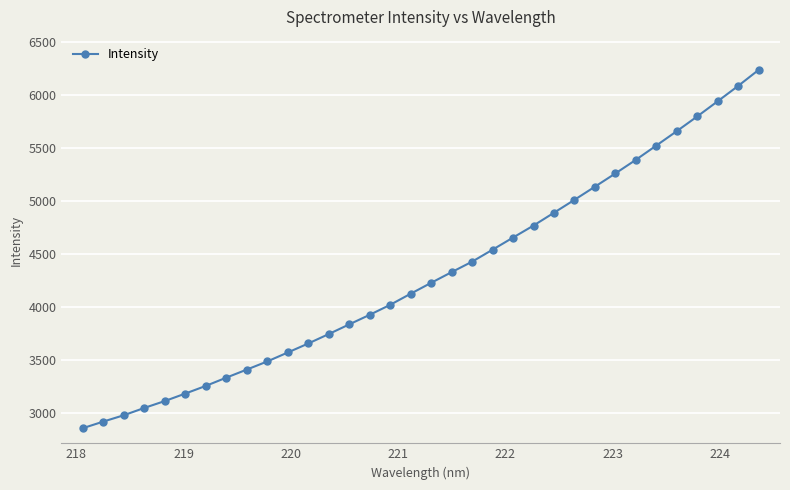

What is the minimum value shown in the chart?

2860.3